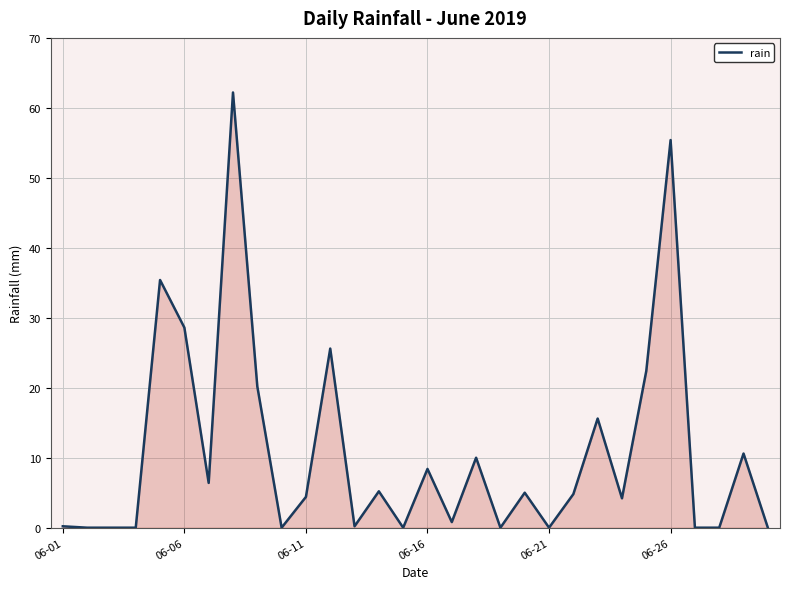

What is the difference between the maximum and minimum values?

62.2